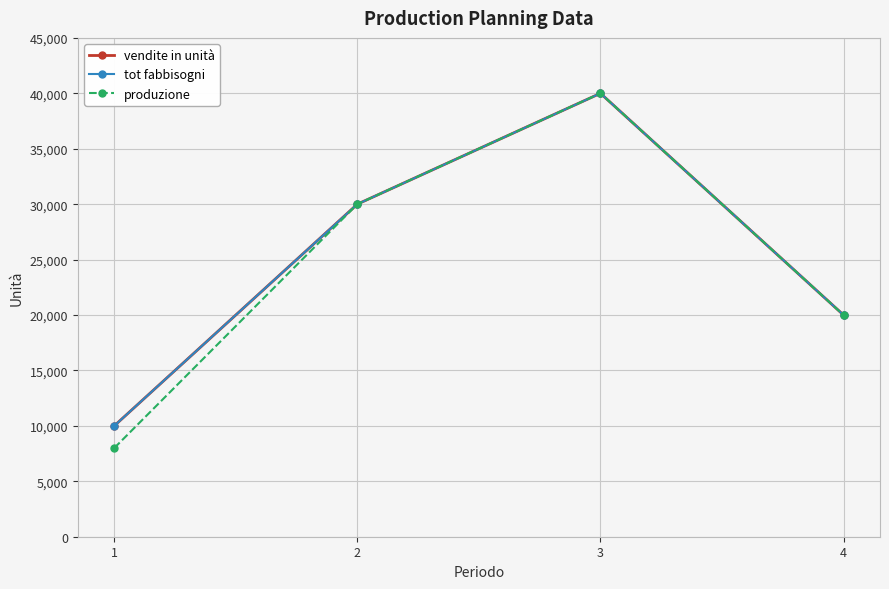

Between 1 and 2, which series saw the biggest shift?

produzione